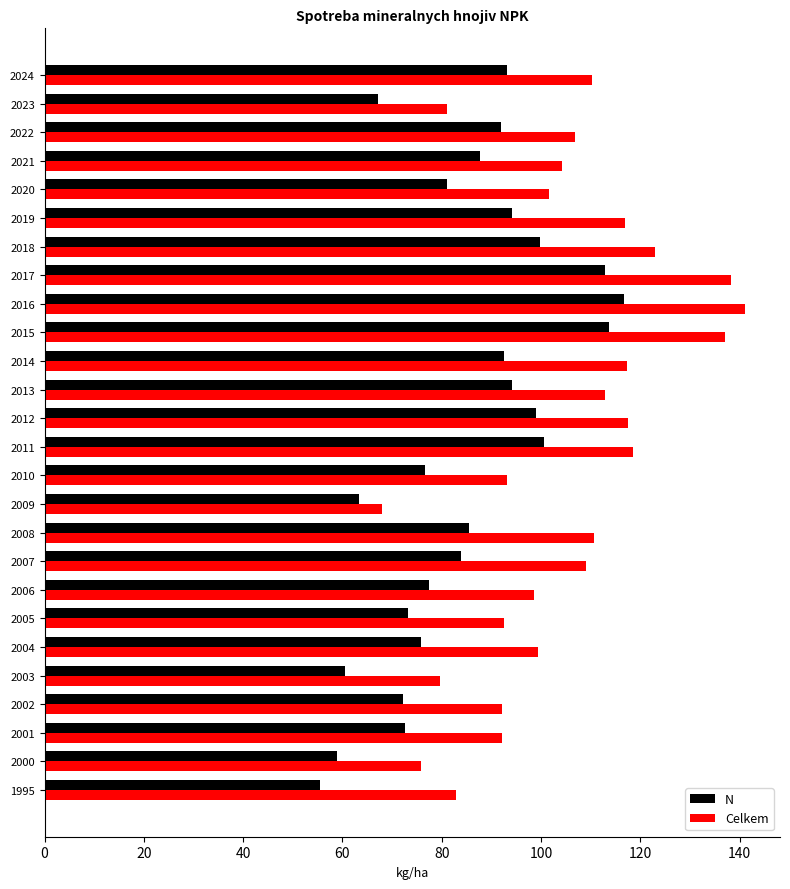

Which series has the largest total across all categories?

Celkem